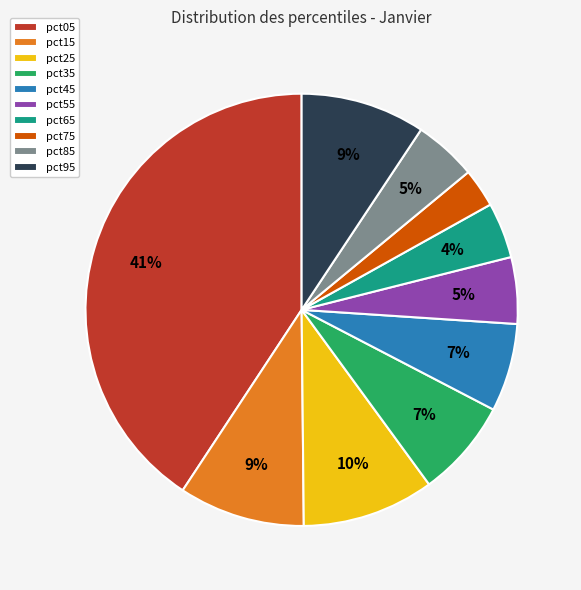

Is it true that pct95 is 9% of the pie?

True